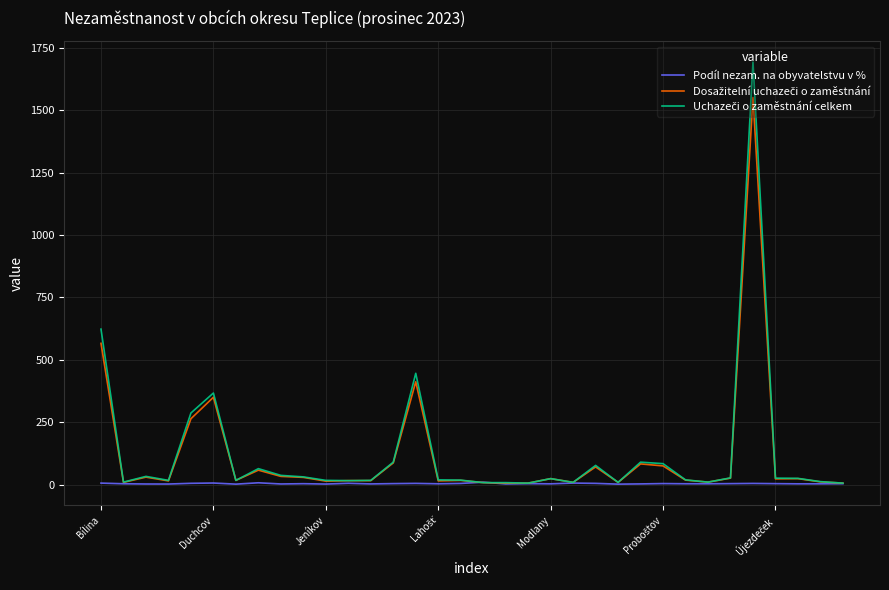

What is the greatest value displayed?

1693.0